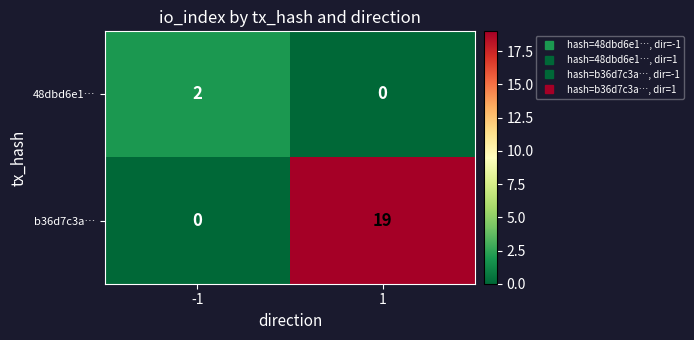

The 48dbd6e1… series shows -1 at 1. True or false?

False